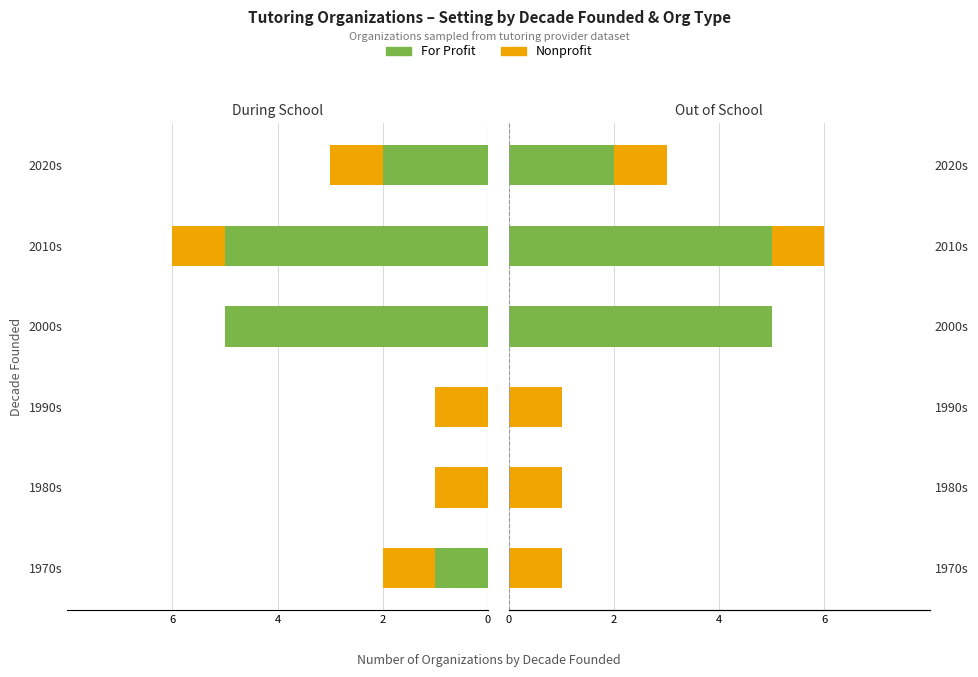

Which series has the largest total across all categories?

For Profit